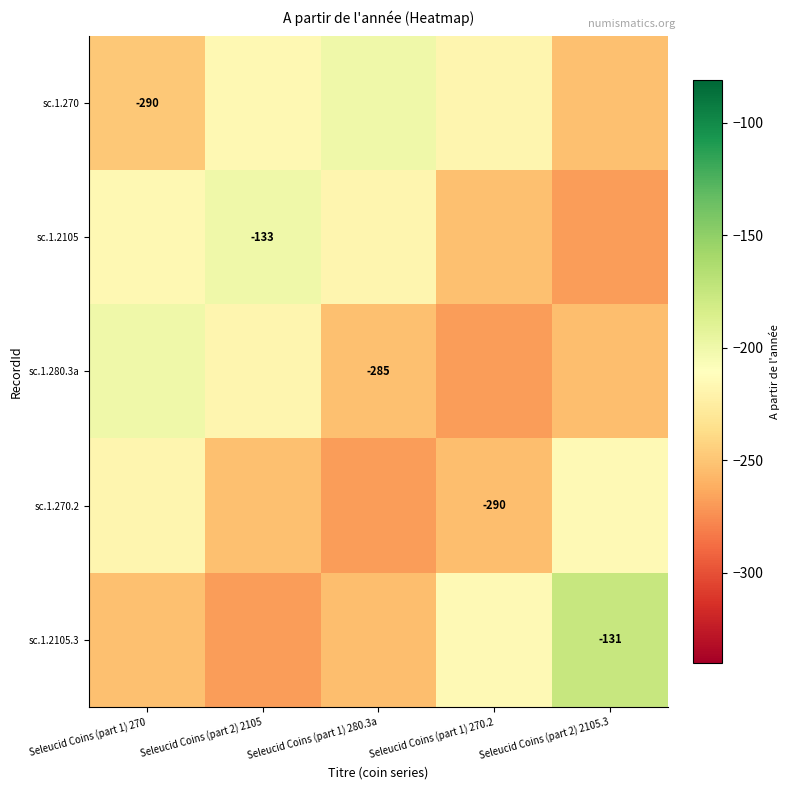

Which has a higher value, Seleucid Coins (part 1) 270 or Seleucid Coins (part 1) 270.2?

Seleucid Coins (part 1) 270.2